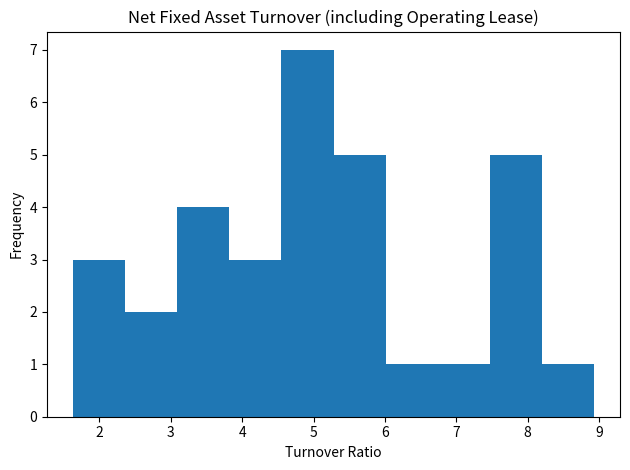

How tall is the bar that spans 3.09 to 3.82 on the x-axis? Neither the bar edges nor the heights are printed on the chart, so give them approximately, as read against the axes.

4